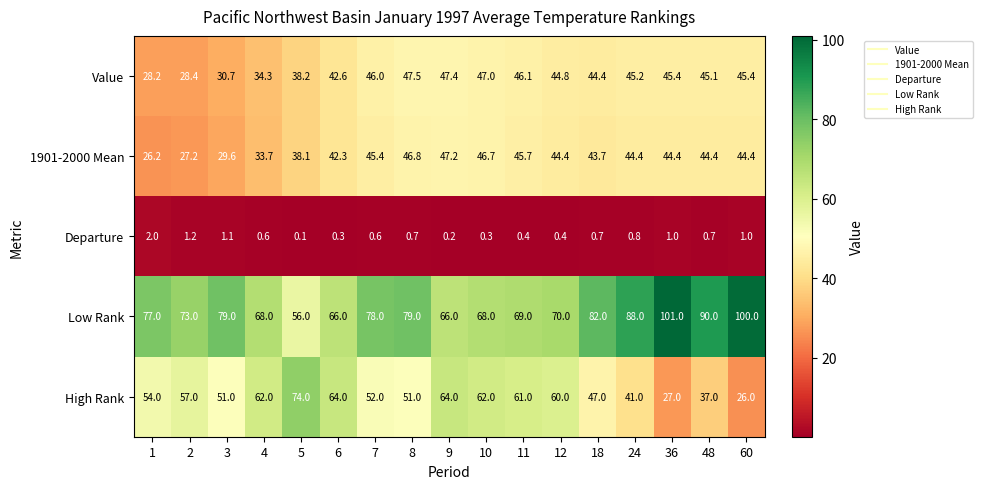

The 1901-2000 Mean series shows 26.9 at 8. True or false?

False